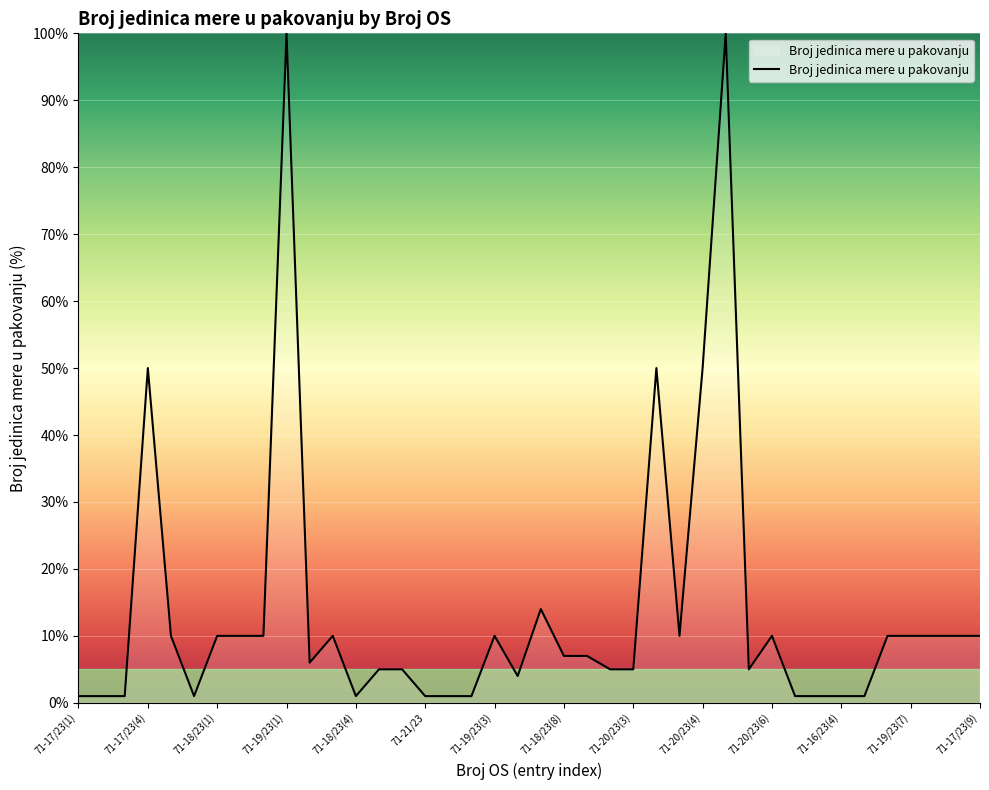

What is the difference between the maximum and second lowest values?

99.0